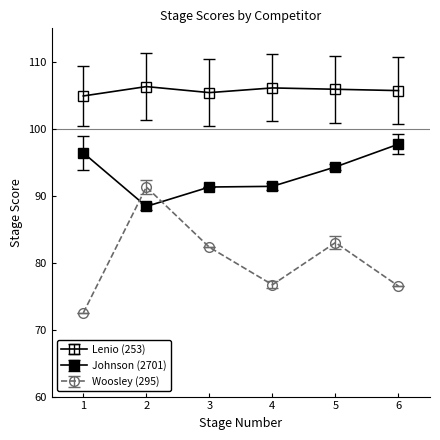

How many values in the Woosley (295) series are below 82?

3